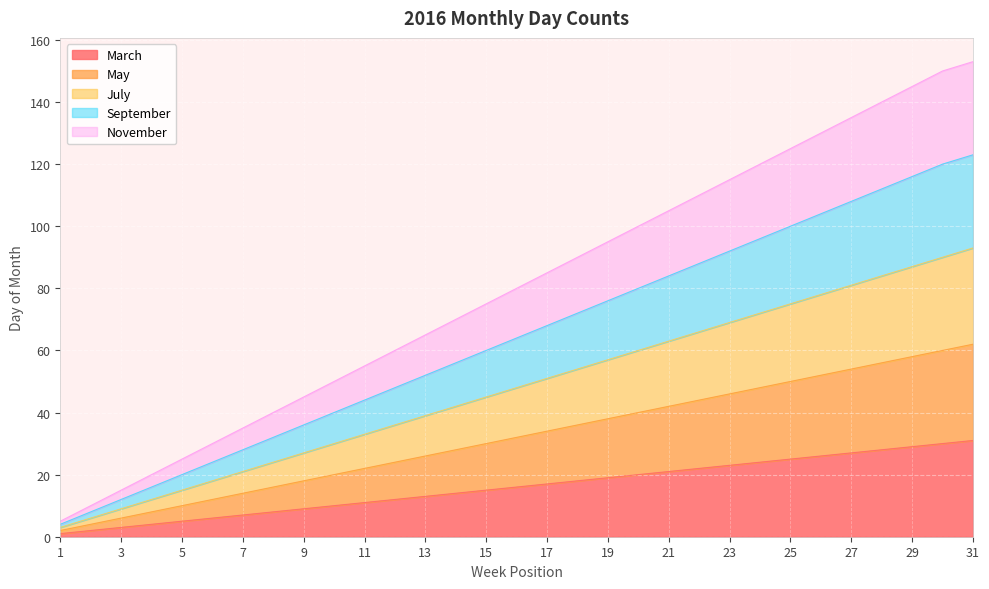

What is the spread (max minus min) of values at 18?

72